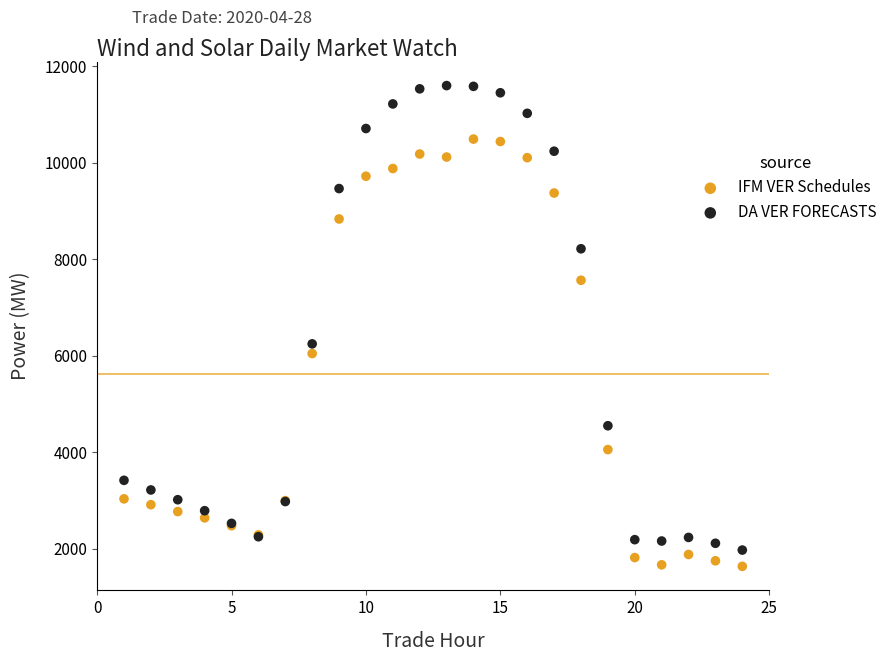

In the DA VER FORECASTS series, what Y value is closest to 6782?

6242.8